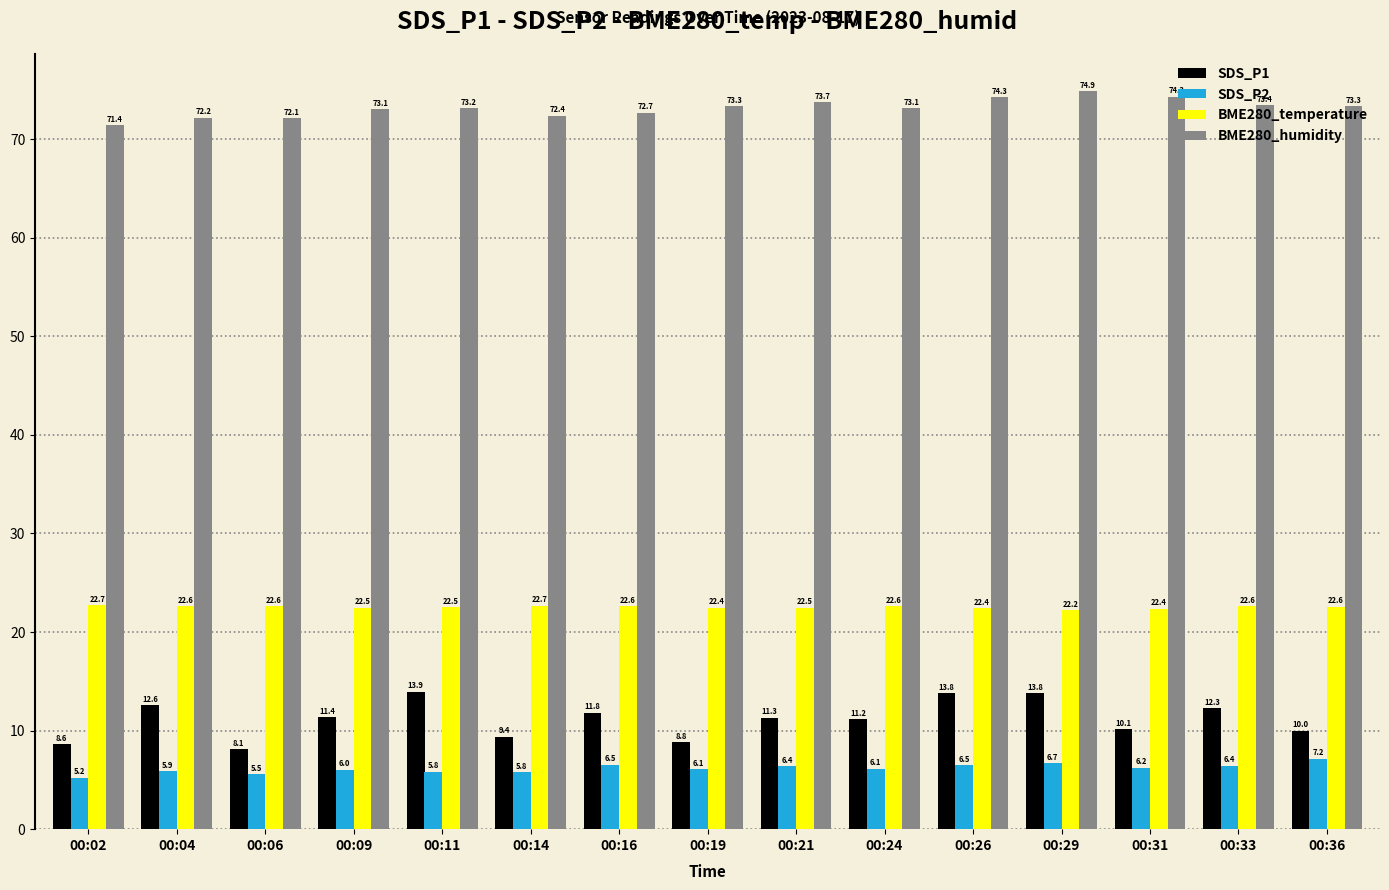

What is the spread (max minus min) of values at 00:31?

68.1